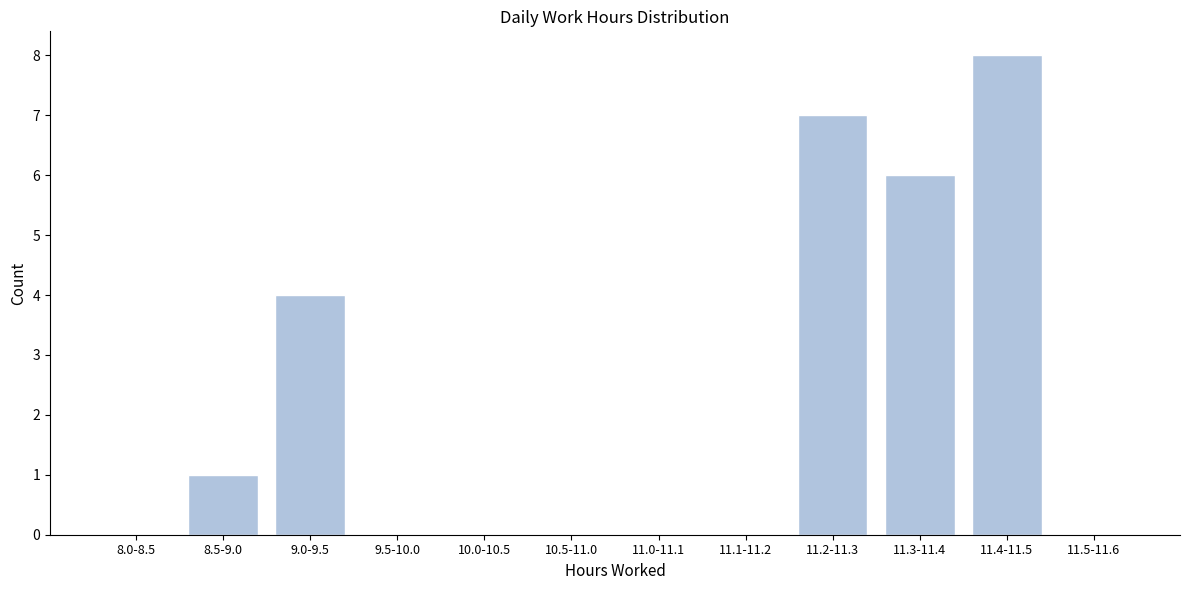

Reading left to right, extract all data points from this chart.

8.0-8.5=0	8.5-9.0=1	9.0-9.5=4	9.5-10.0=0	10.0-10.5=0	10.5-11.0=0	11.0-11.1=0	11.1-11.2=0	11.2-11.3=7	11.3-11.4=6	11.4-11.5=8	11.5-11.6=0